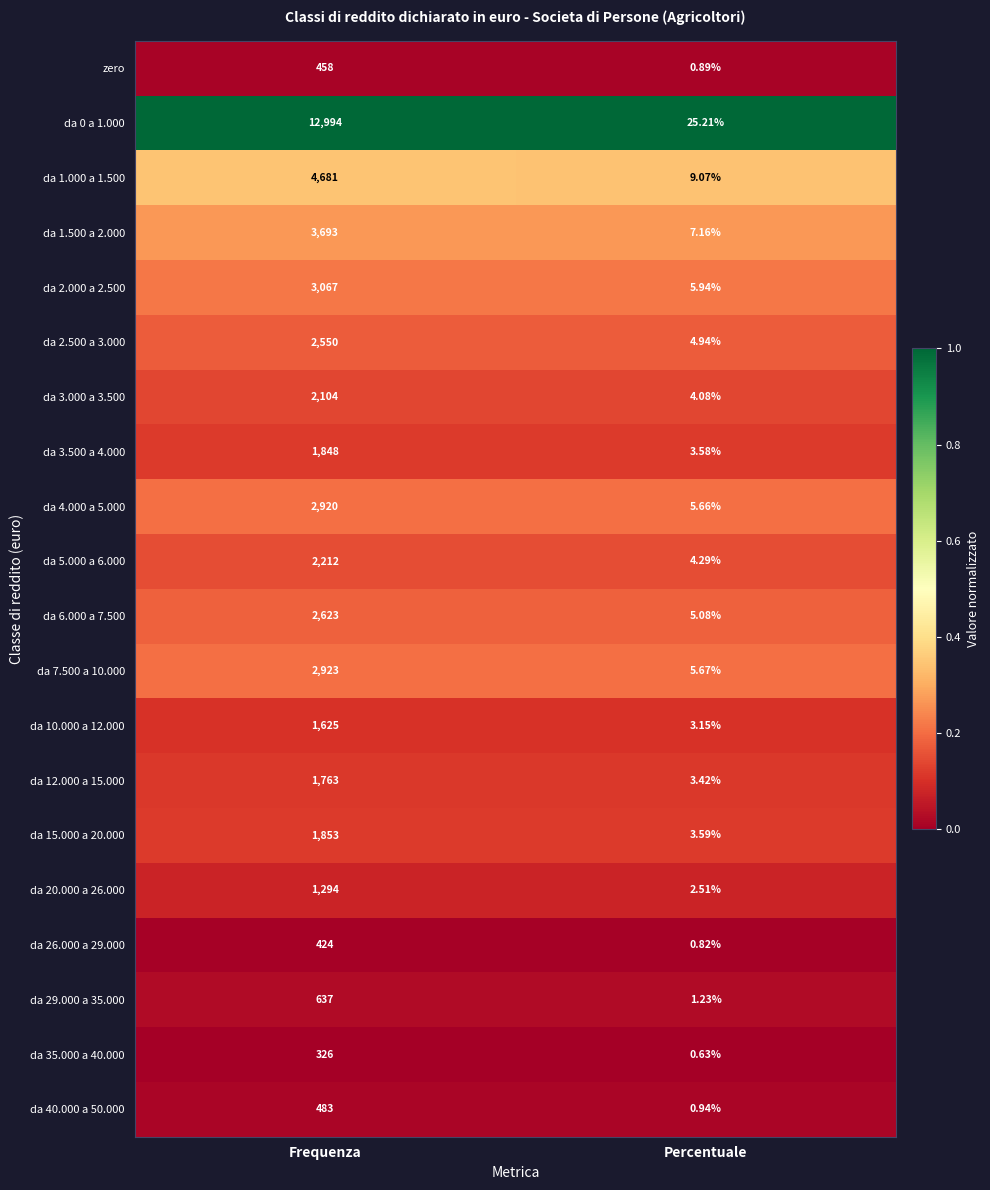

At which category is the sum across all series the highest?

Frequenza